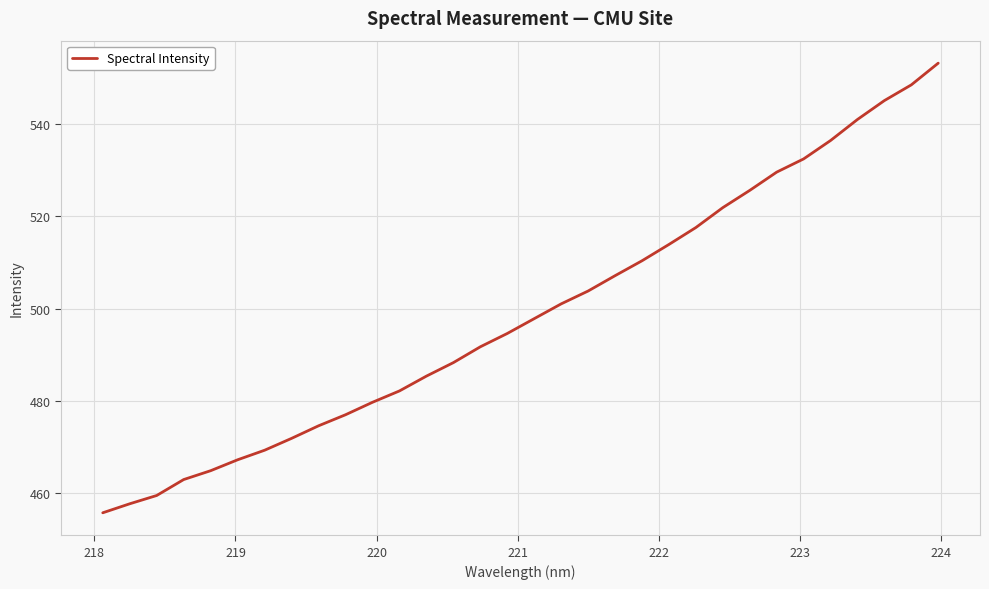

What is the difference between the maximum and minimum values?

97.3